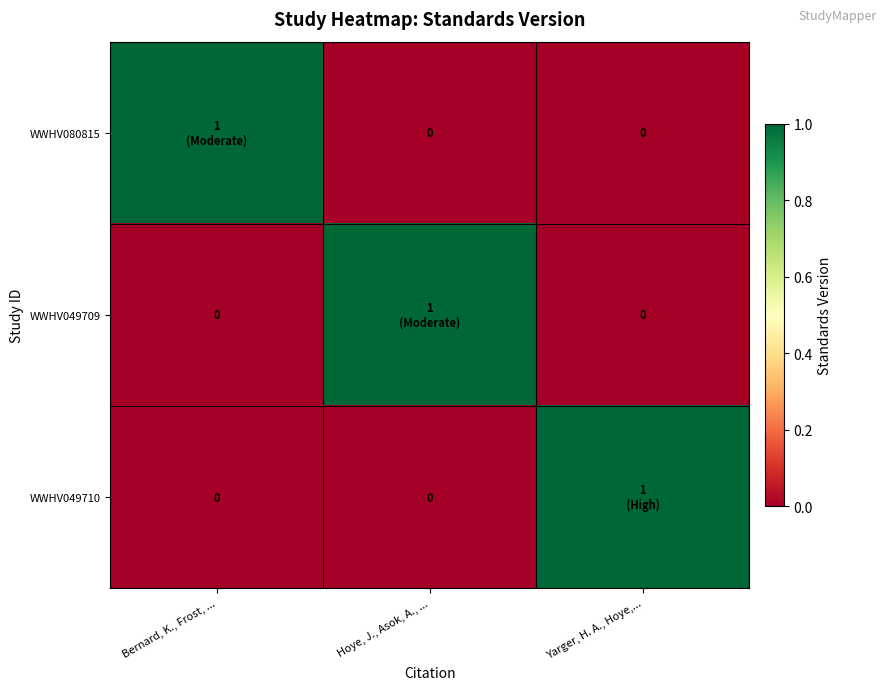

Rank the series by their maximum value, from highest to lowest.

WWHV080815, WWHV049709, WWHV049710